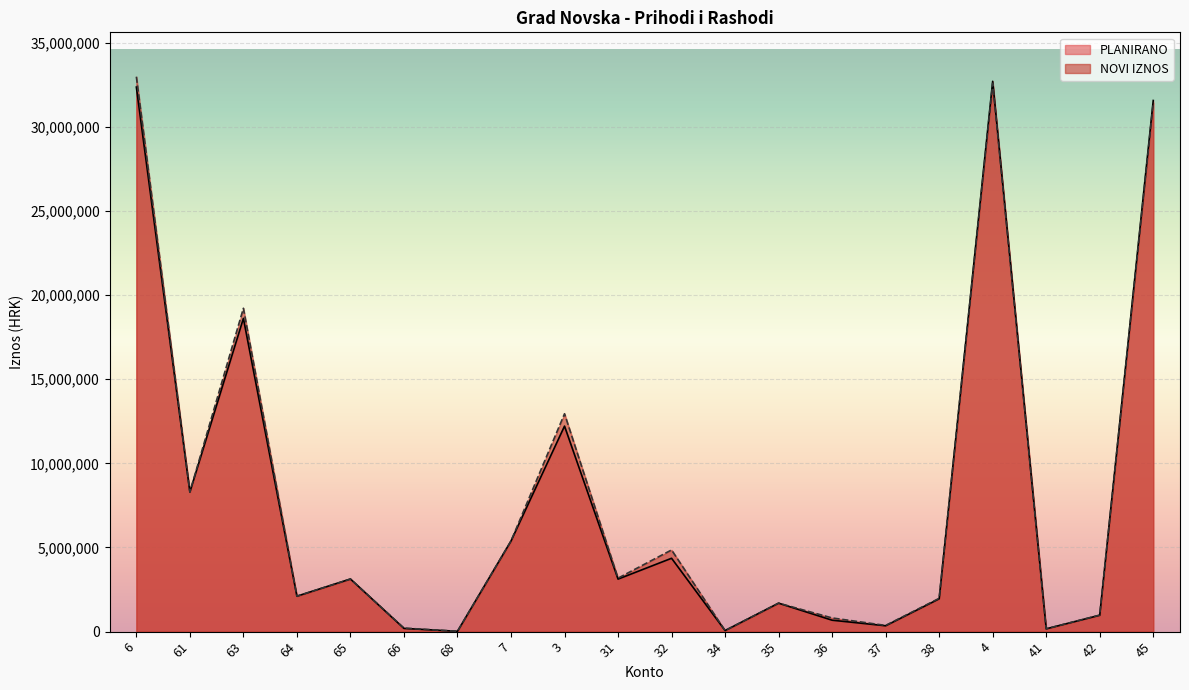

Reading left to right, transcribe all the data shown in this chart.

PLANIRANO: 32357155	8298260	18613091	2105722	3128144	191938	20000	5385138	12211979	3120635	4359122	63695	1692089	678621	348255	1949562	32700679	167129	974155	31559395
NOVI IZNOS: 32972418	8298260	19214252	2105772	3123144	210990	20000	5385138	12946517	3177317	4853603	63695	1692089	812996	368255	1978562	32581404	166429	982755	31432220